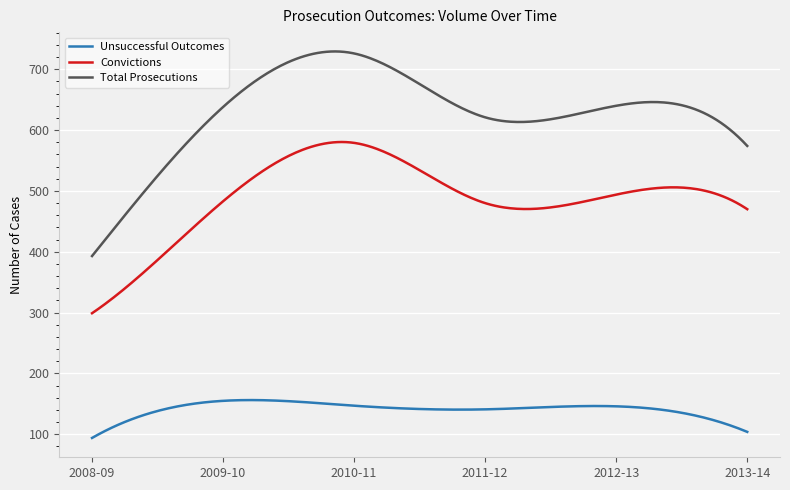

How many lines are shown in the chart?

3